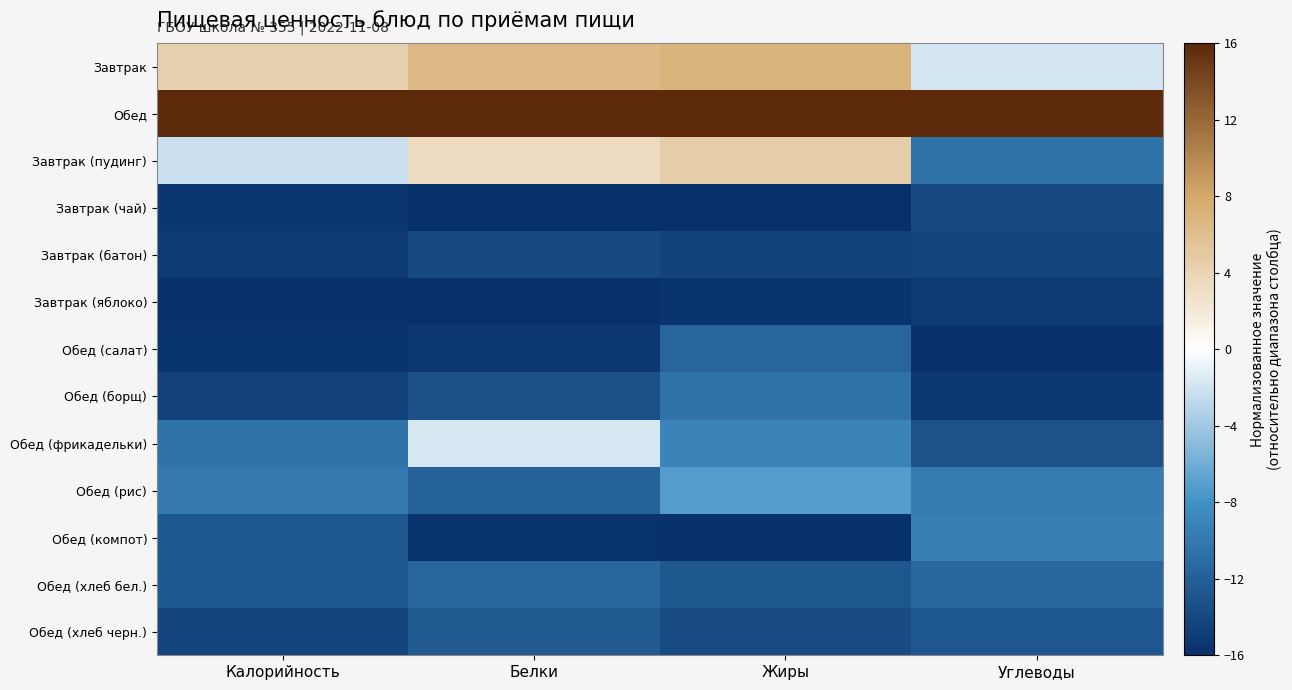

Reading right to left, list all the values displayed in this chart.

Завтрак: Углеводы=-1.8	Жиры=6.9	Белки=6.5	Калорийность=4.3
Обед: Углеводы=16.0	Жиры=16.0	Белки=16.0	Калорийность=16.0
Завтрак (пудинг): Углеводы=-10.4	Жиры=4.5	Белки=3.3	Калорийность=-2.2
Завтрак (чай): Углеводы=-13.9	Жиры=-16.0	Белки=-16.0	Калорийность=-15.4
Завтрак (батон): Углеводы=-14.3	Жиры=-14.5	Белки=-13.8	Калорийность=-15.1
Завтрак (яблоко): Углеводы=-15.1	Жиры=-15.6	Белки=-15.8	Калорийность=-16.0
Обед (салат): Углеводы=-16.0	Жиры=-11.6	Белки=-15.3	Калорийность=-15.7
Обед (борщ): Углеводы=-15.1	Жиры=-10.4	Белки=-13.3	Калорийность=-14.5
Обед (фрикадельки): Углеводы=-13.2	Жиры=-9.0	Белки=-1.7	Калорийность=-10.5
Обед (рис): Углеводы=-9.8	Жиры=-7.2	Белки=-11.8	Калорийность=-10.0
Обед (компот): Углеводы=-9.6	Жиры=-16.0	Белки=-15.6	Калорийность=-12.7
Обед (хлеб бел.): Углеводы=-11.4	Жиры=-12.9	Белки=-11.4	Калорийность=-12.5
Обед (хлеб черн.): Углеводы=-12.7	Жиры=-13.7	Белки=-12.4	Калорийность=-14.2